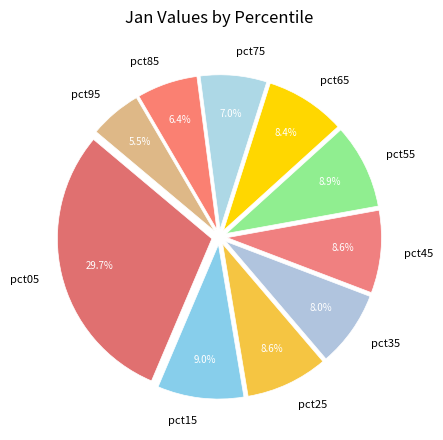

What is the smallest slice in the pie chart?

pct95